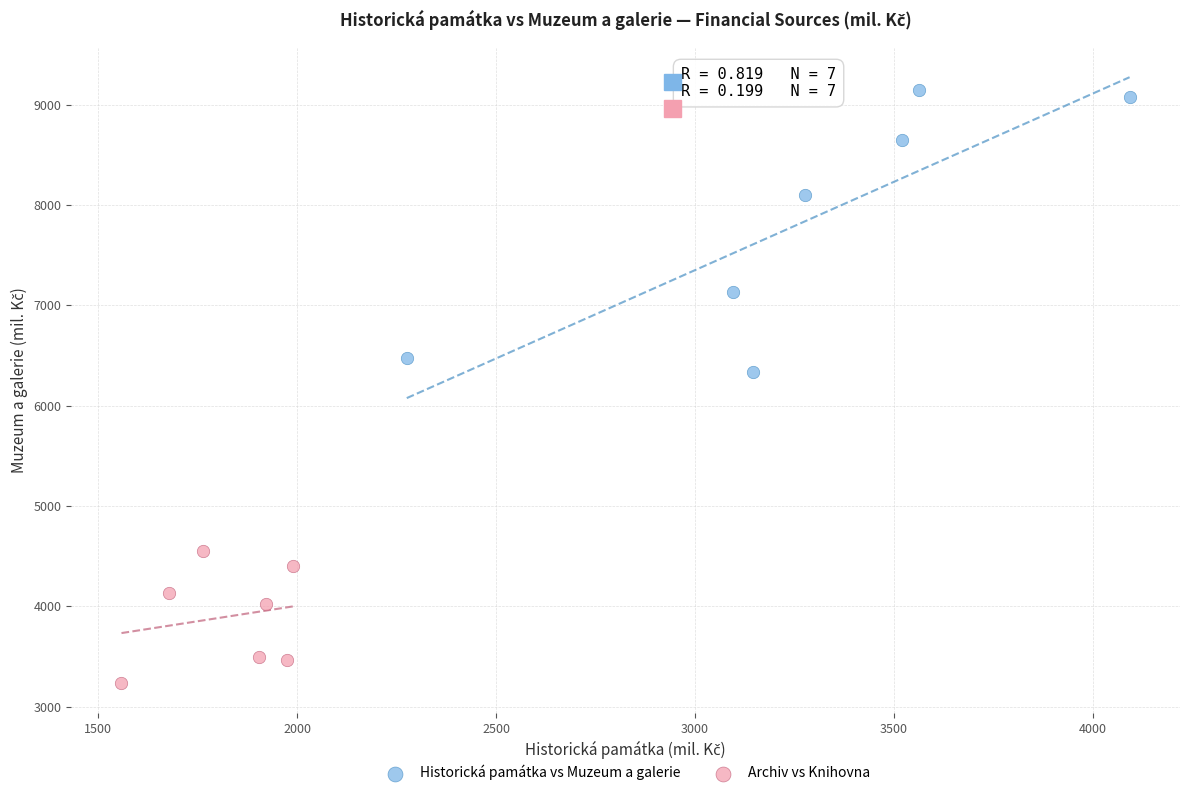

What are all the series names shown in the legend?

Historická památka vs Muzeum a galerie, Archiv vs Knihovna